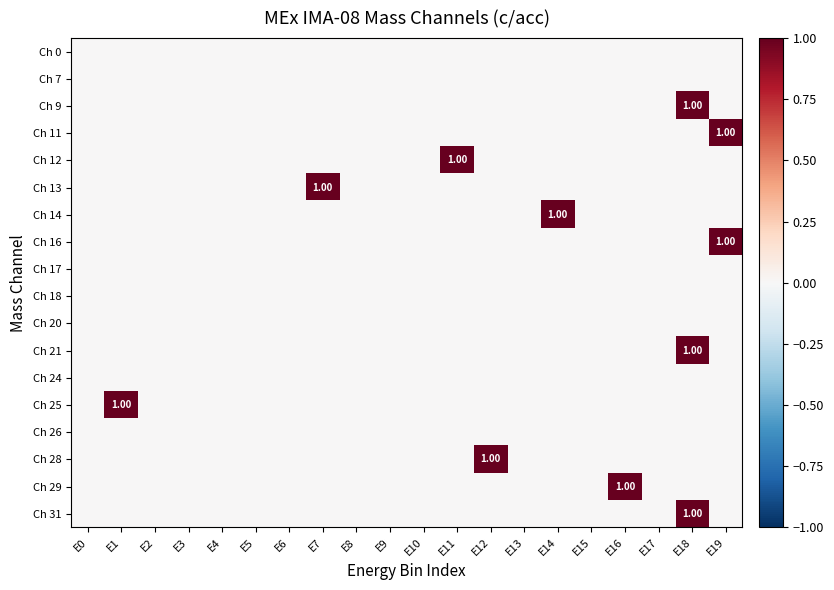

At how many categories does at least one series exceed 0?

8